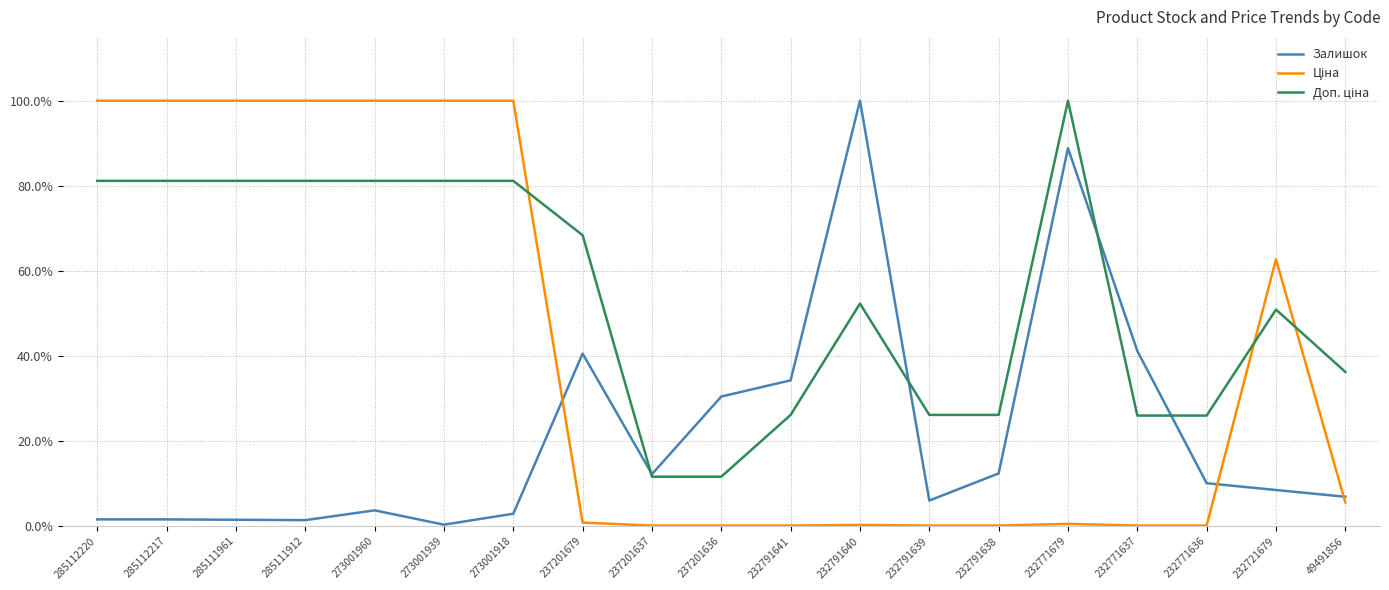

The value of Залишок at 232771637 is 41.2. True or false?

True